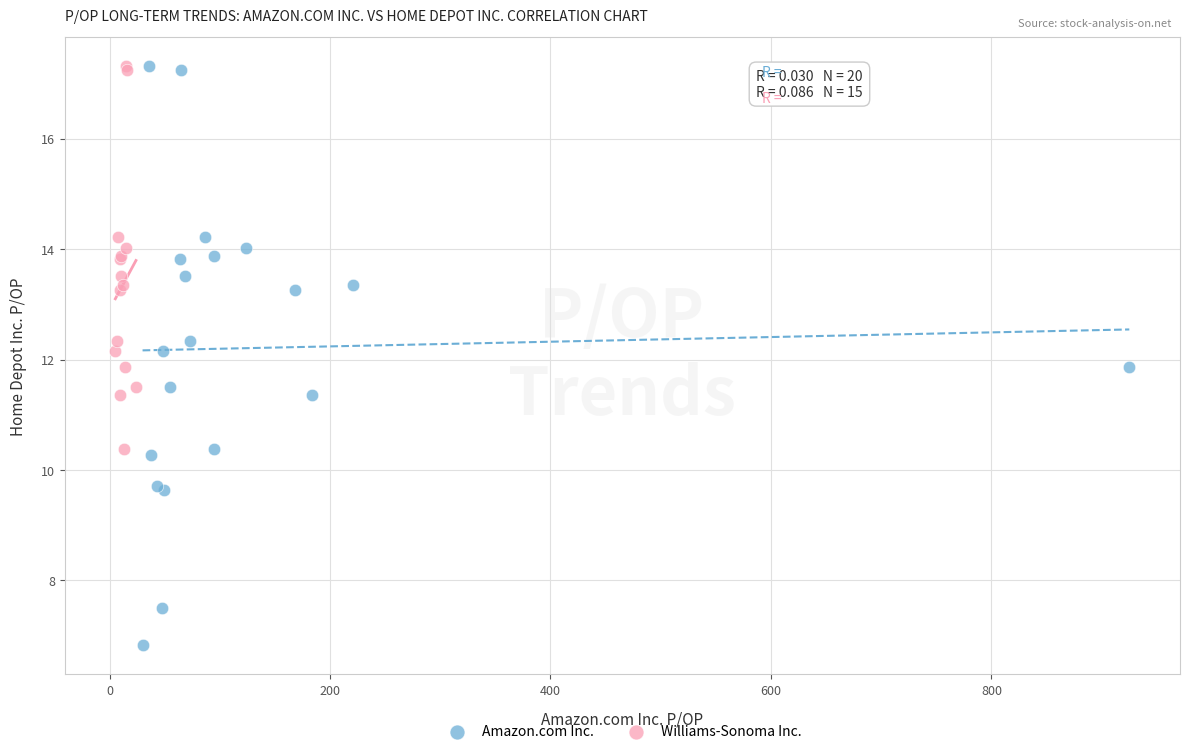

Which series has the widest spread of Y values?

Amazon.com Inc.